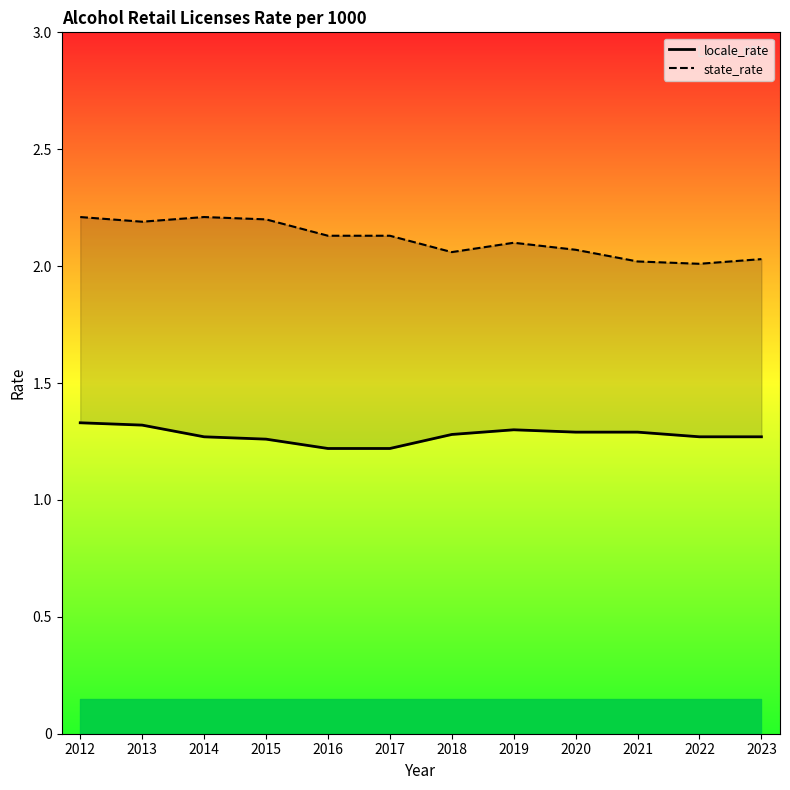

The value of state_rate at 2012 is 1.2. True or false?

False